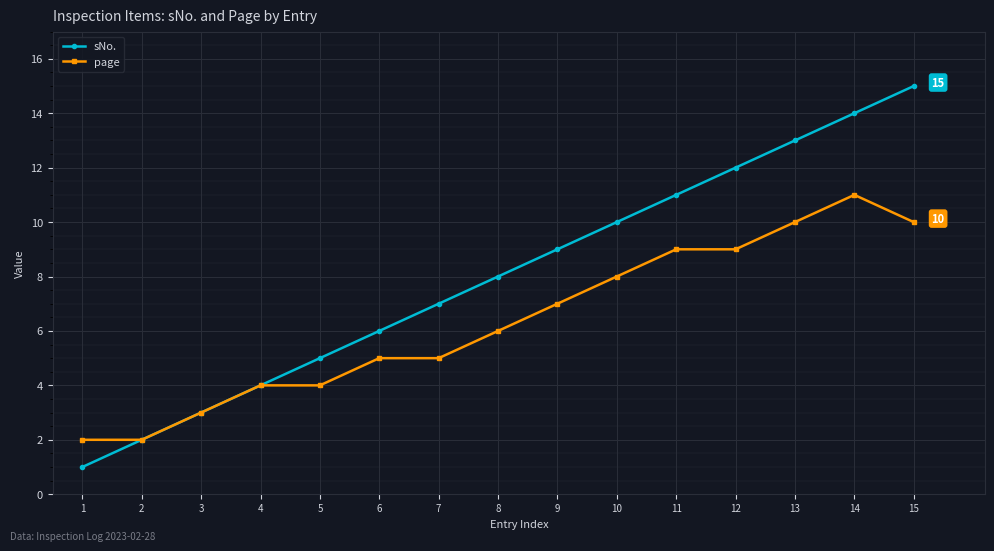

Where is sNo. nearest to the value 8?

8